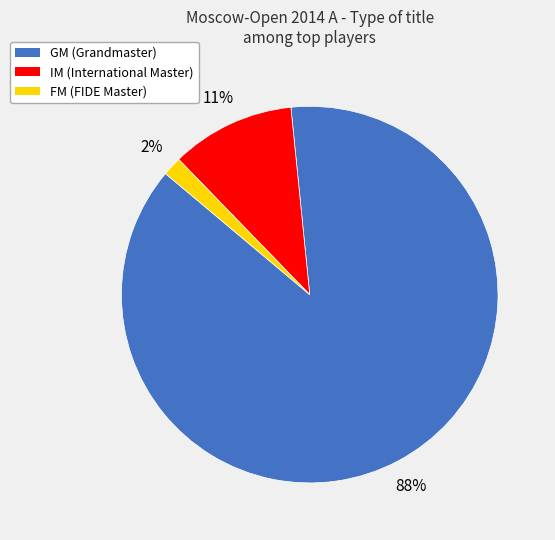

Rank the categories by value from lowest to highest.

FM, IM, GM